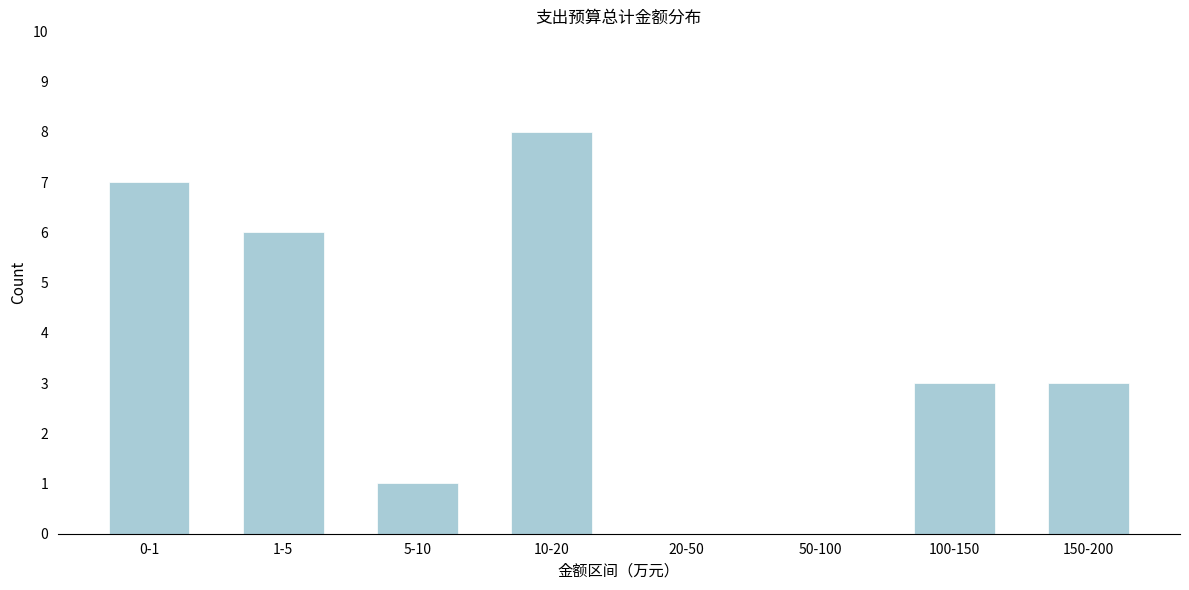

Reading left to right, list all the values displayed in this chart.

0-1=7	1-5=6	5-10=1	10-20=8	20-50=0	50-100=0	100-150=3	150-200=3